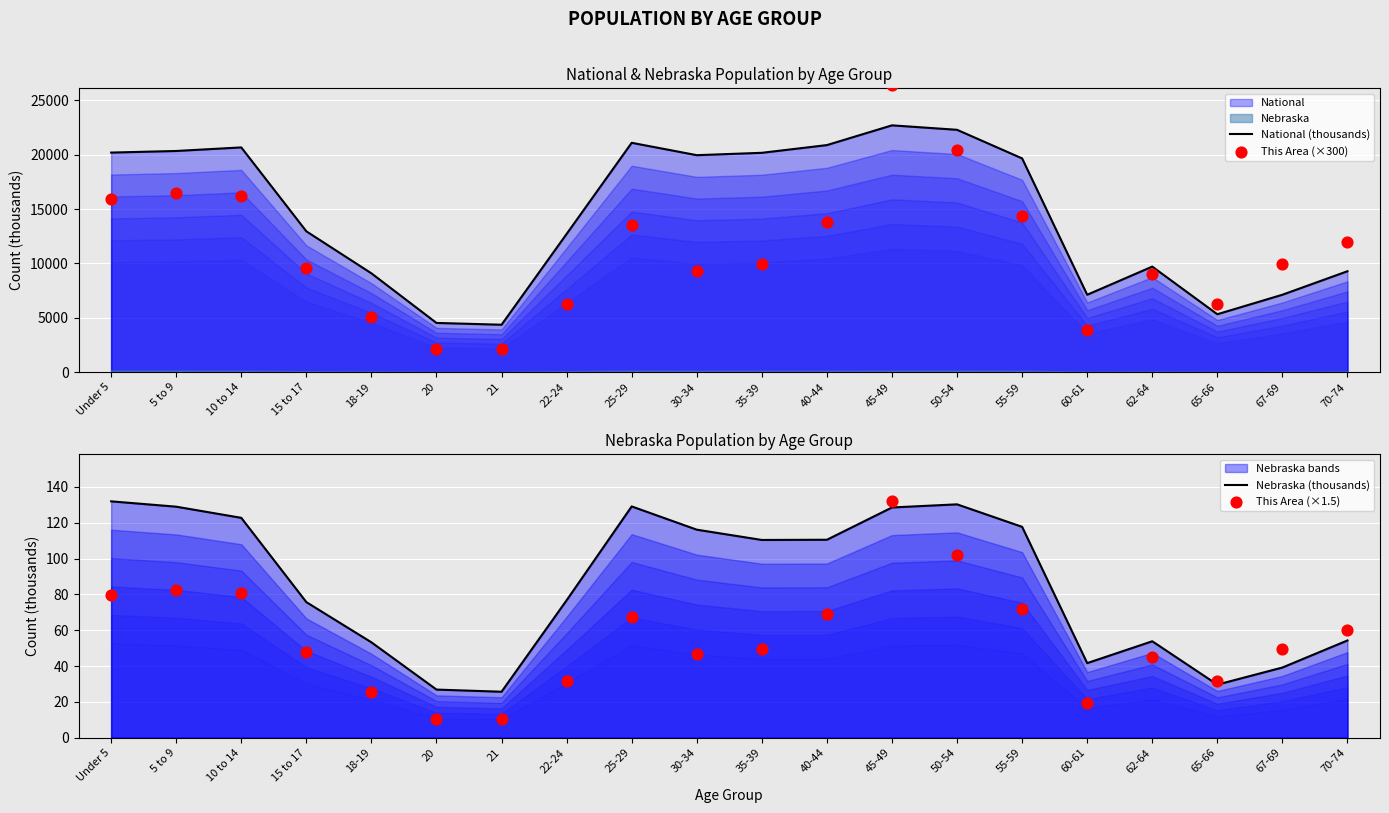

At which category is the sum across all series the highest?

45-49